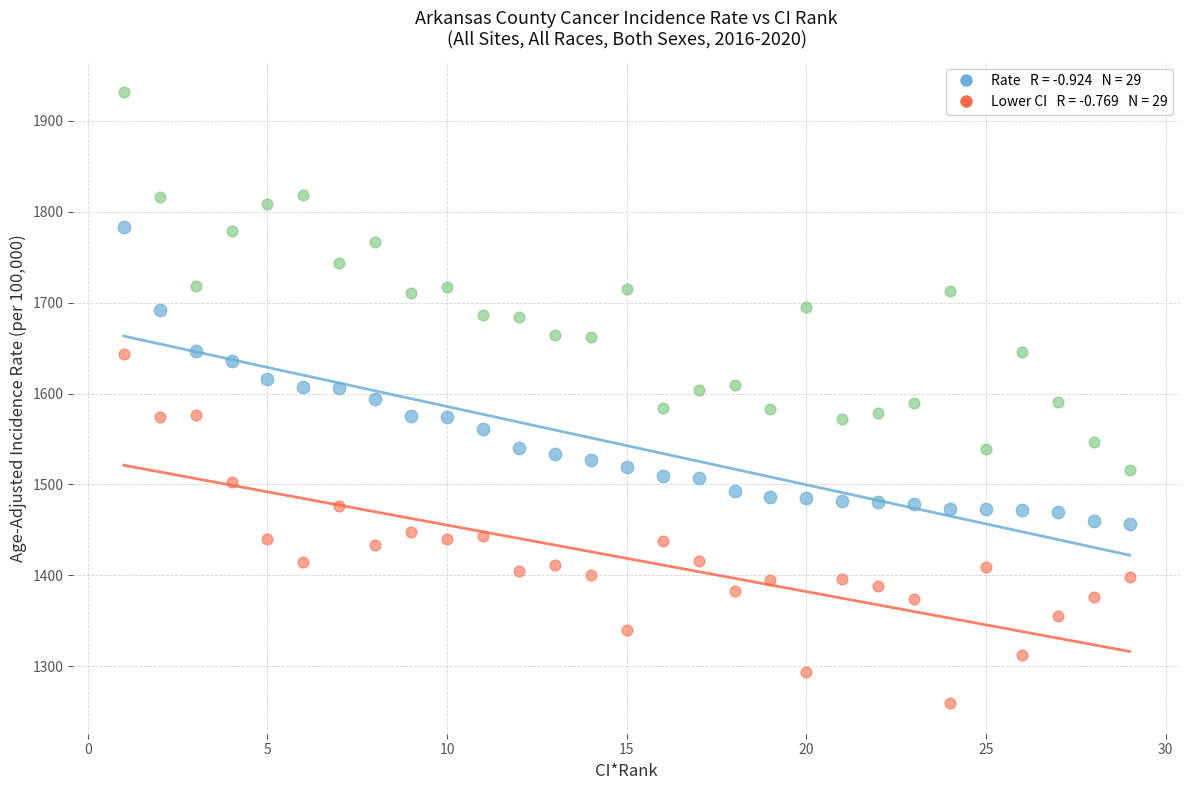

Across all data points, what is the range of Y values (max minus min)?

671.6